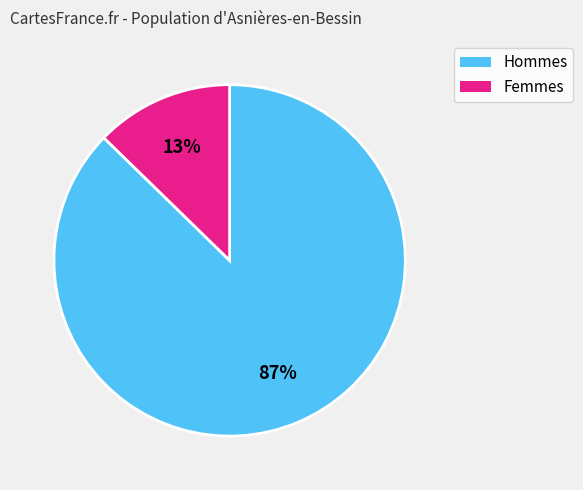

Does any single category account for the majority?

Yes